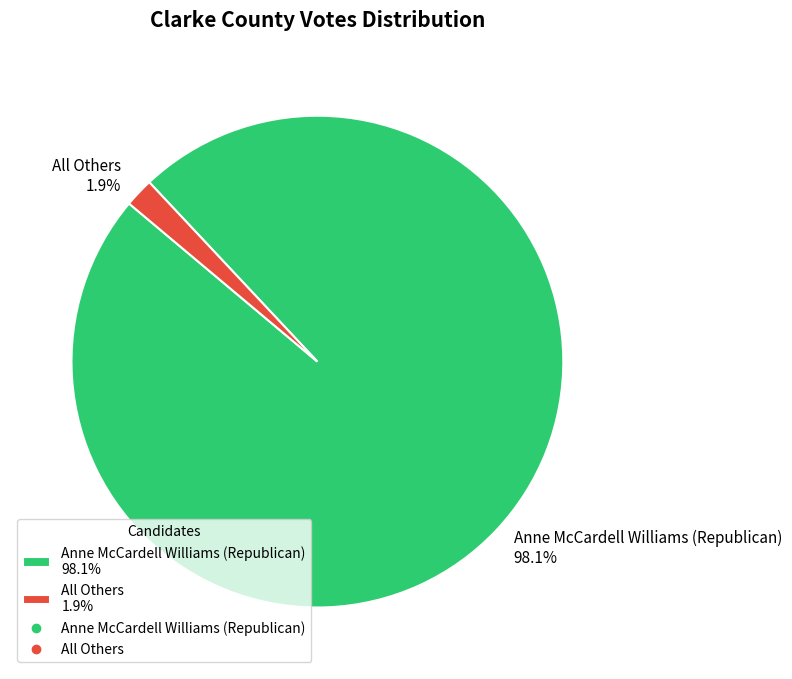

To the nearest percent, what is the combined percentage of Anne McCardell Williams (Republican) and All Others?

100%